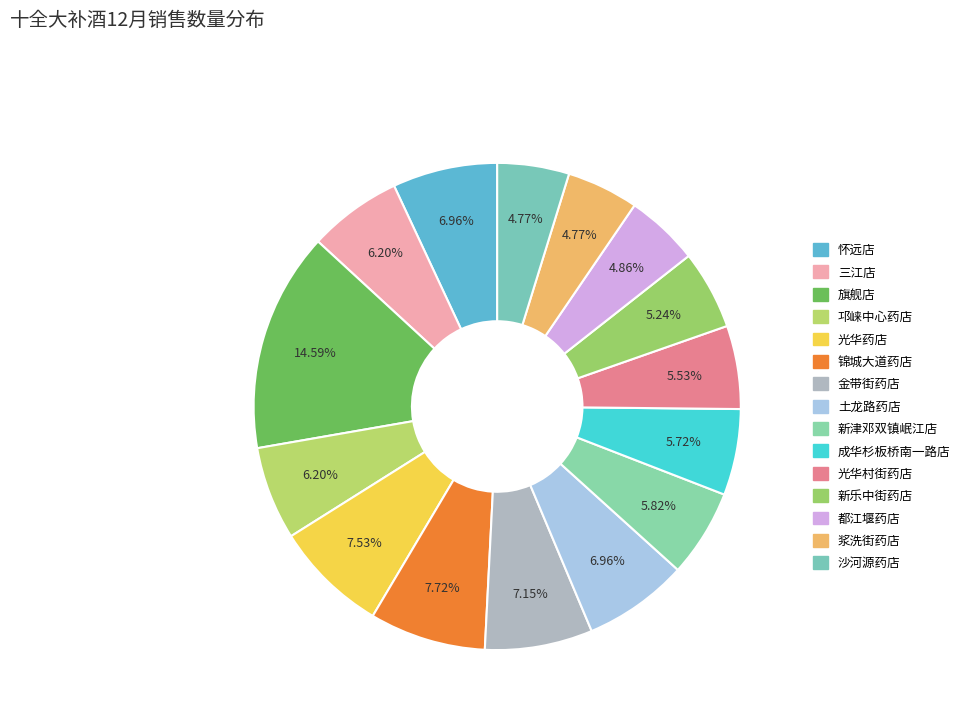

How many slices are in this pie chart?

15